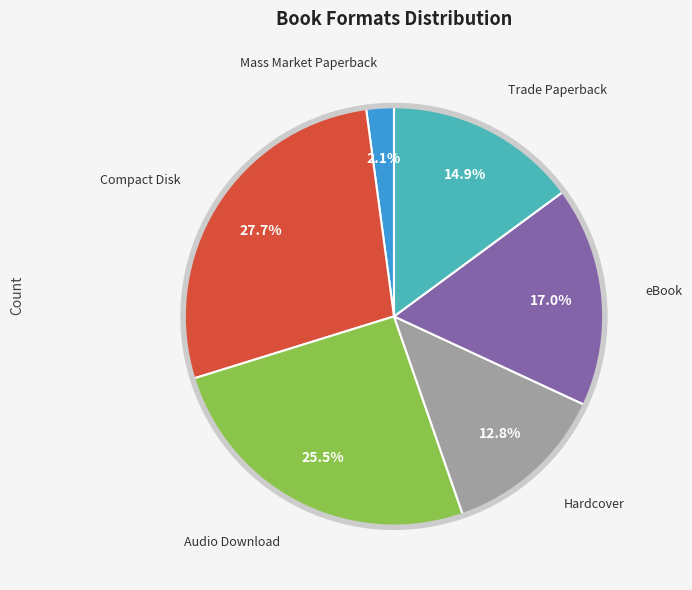

Does any single category account for the majority?

No